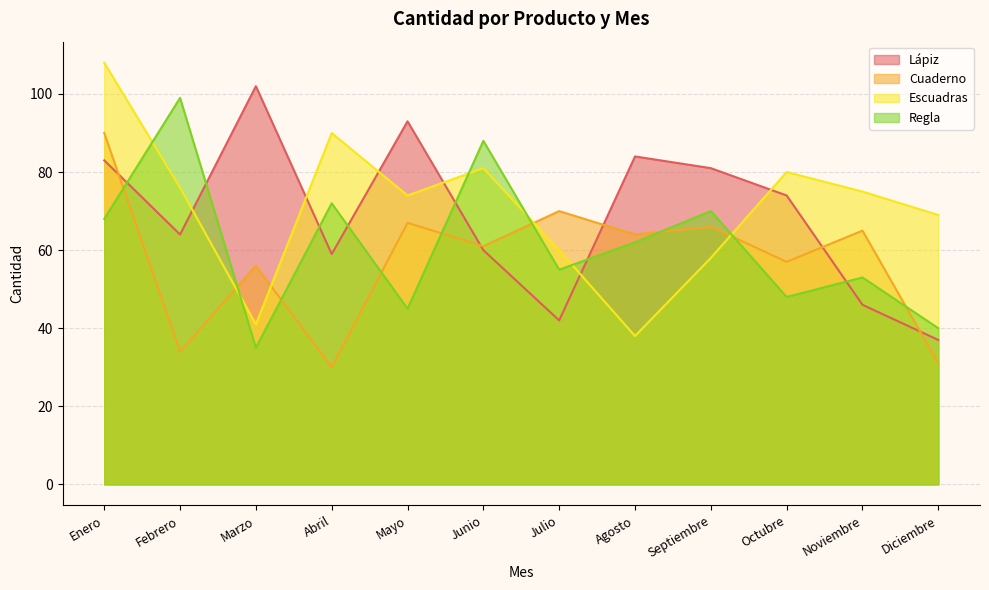

How many data points in Lápiz are less than 74?

6